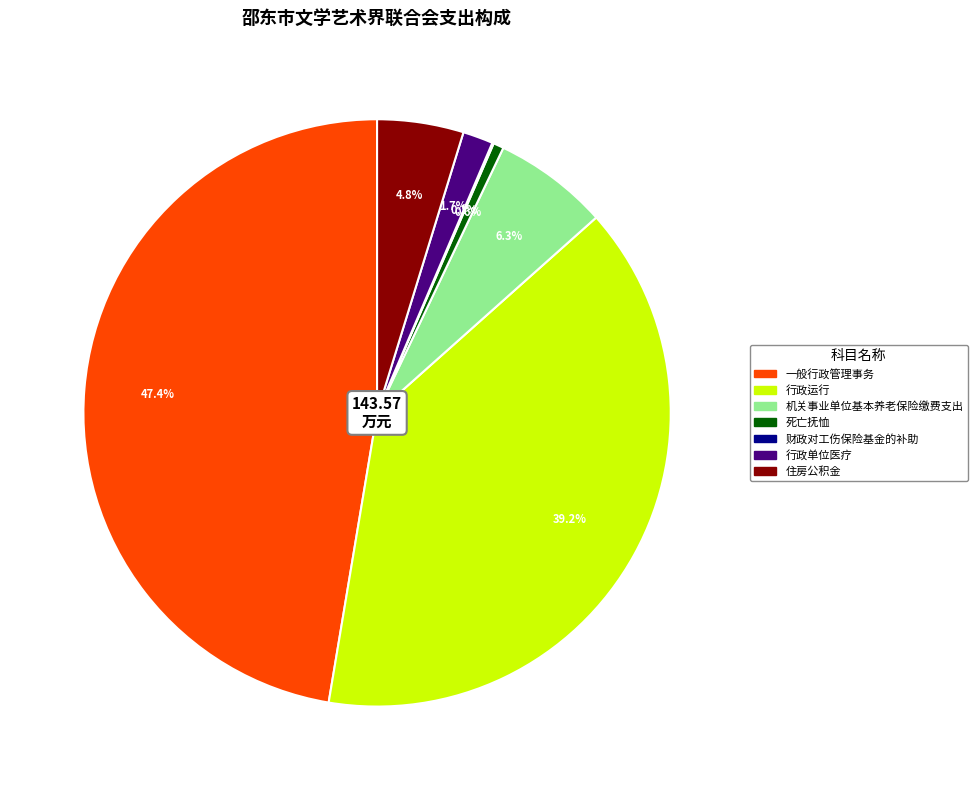

Between 住房公积金 and 一般行政管理事务, which is larger?

一般行政管理事务